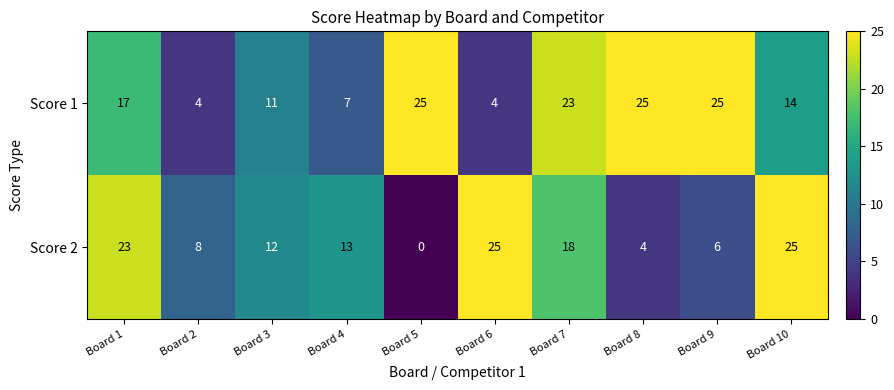

Reading right to left, what are all the values shown in this chart?

Score 1: 14	25	25	23	4	25	7	11	4	17
Score 2: 25	6	4	18	25	0	13	12	8	23